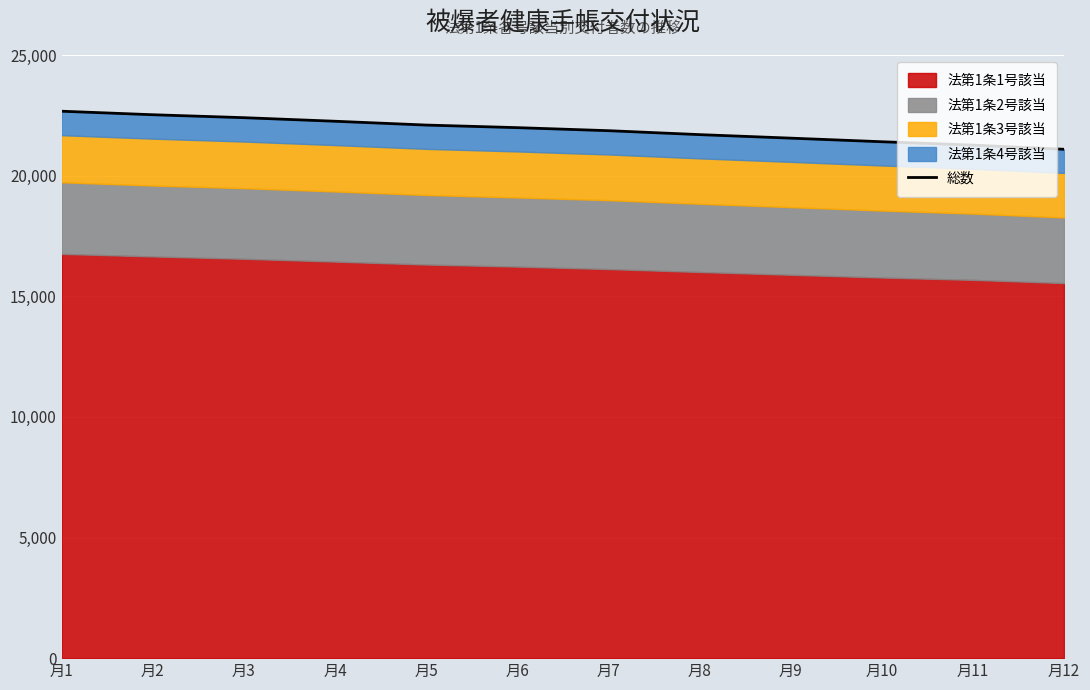

What is the ratio of the value at 月9 to the value at 月8?

1.0